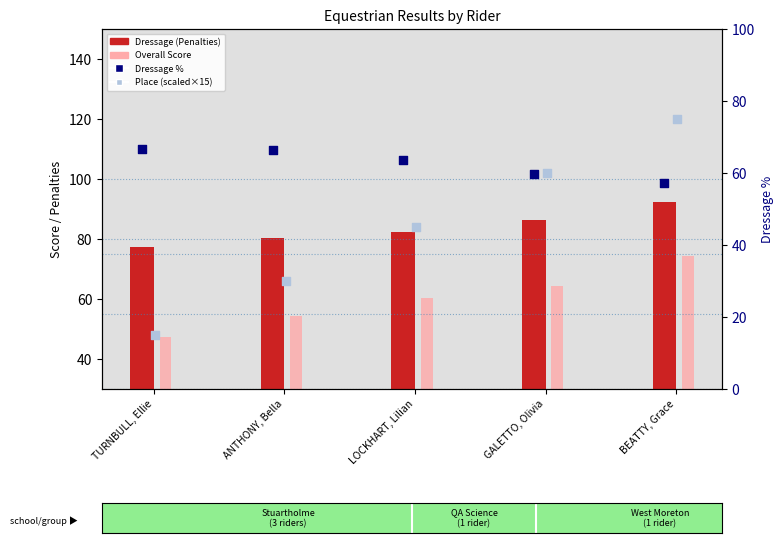

Is the value of Dressage % at BEATTY, Grace greater than the value of Place (scaled×15) at GALETTO, Olivia?

No